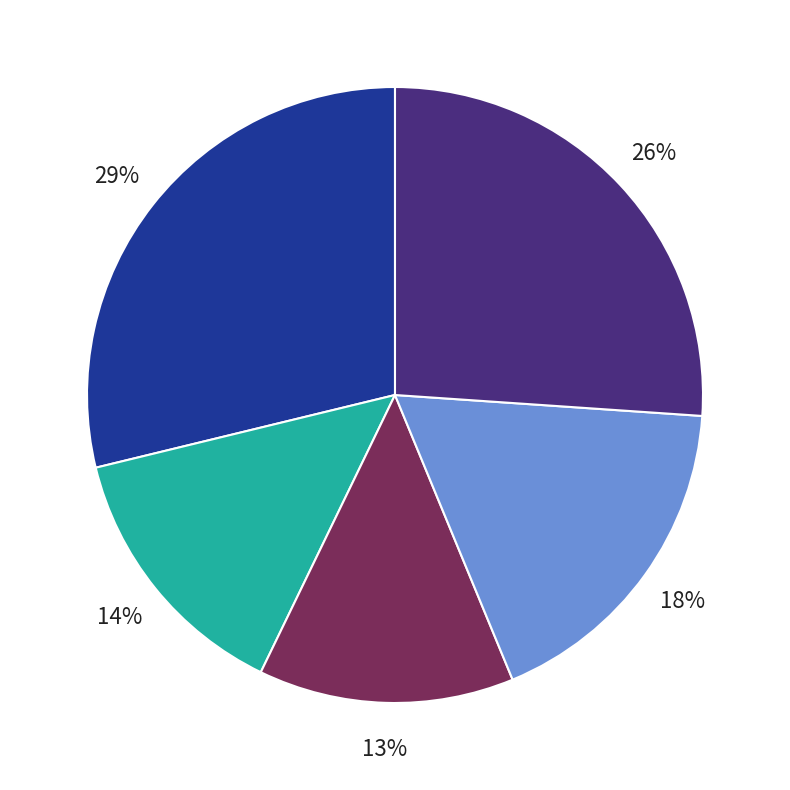

How many slices are in this pie chart?

5